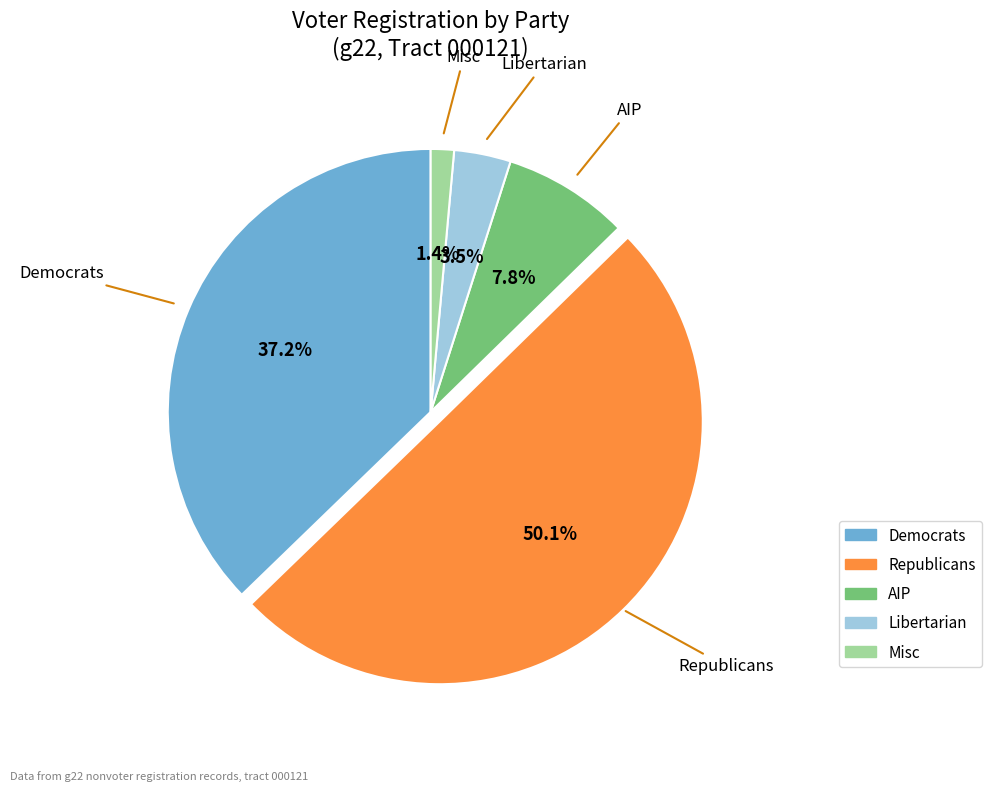

Rank the categories by value from highest to lowest.

rep, dem, aip, lib, msc